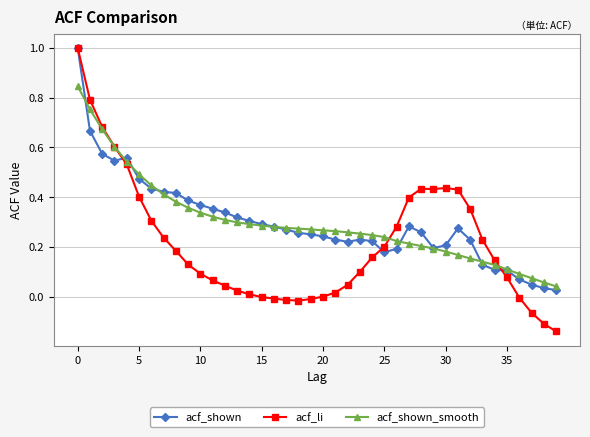

What is the maximum value shown in the chart?

1.0